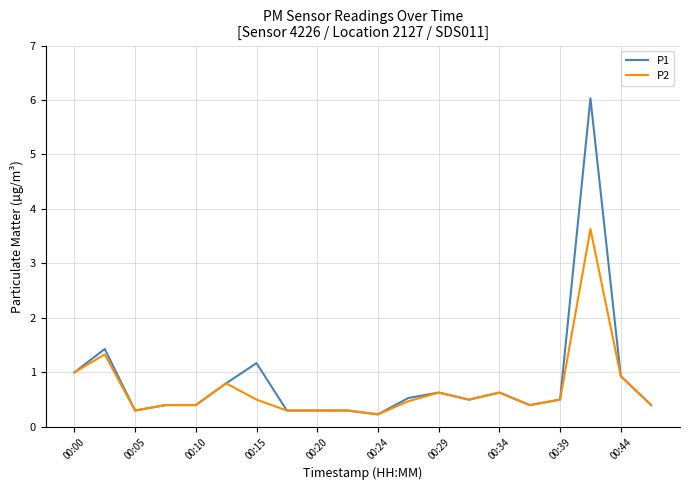

Rank the series by their maximum value, from highest to lowest.

P1, P2